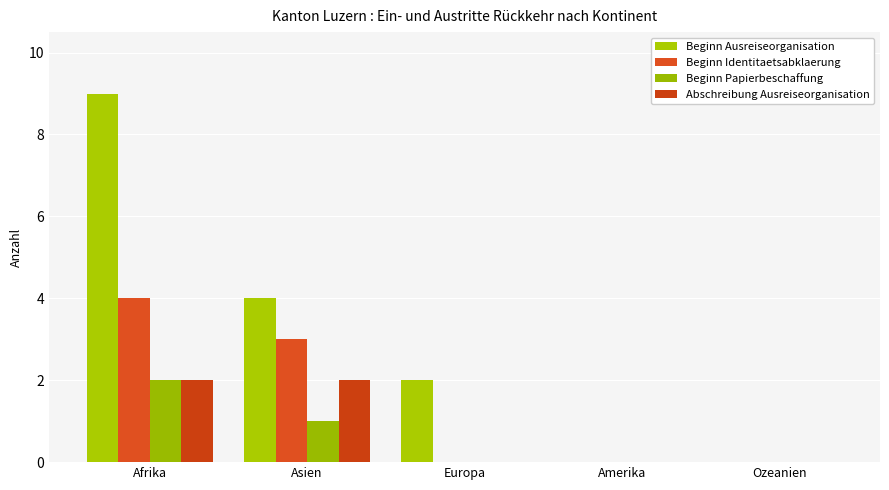

How many groups of bars are there?

5